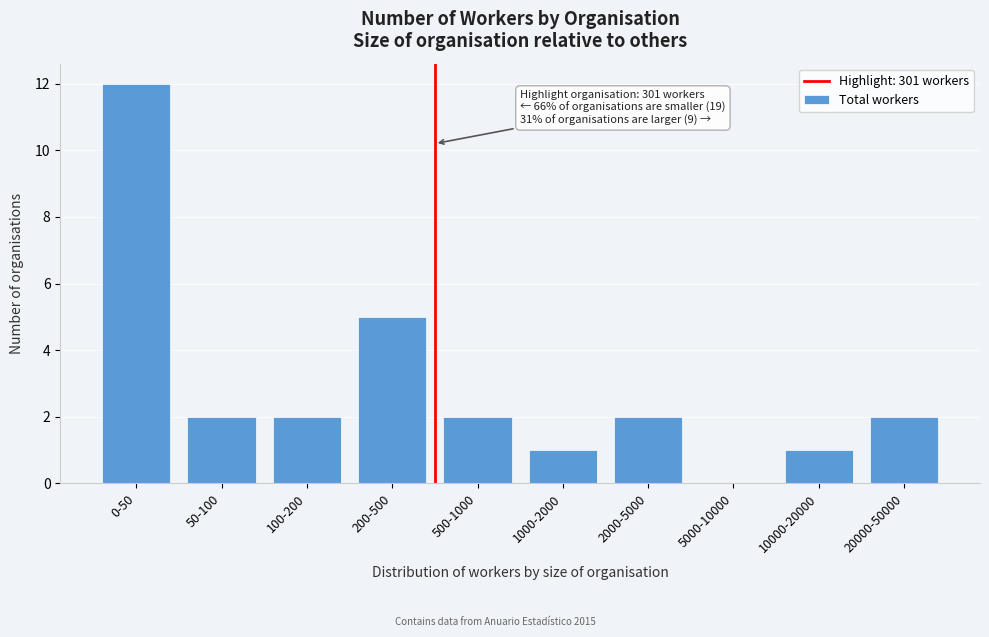

Reading left to right, transcribe all the data shown in this chart.

0-50=12	50-100=2	100-200=2	200-500=5	500-1000=2	1000-2000=1	2000-5000=2	5000-10000=0	10000-20000=1	20000-50000=2